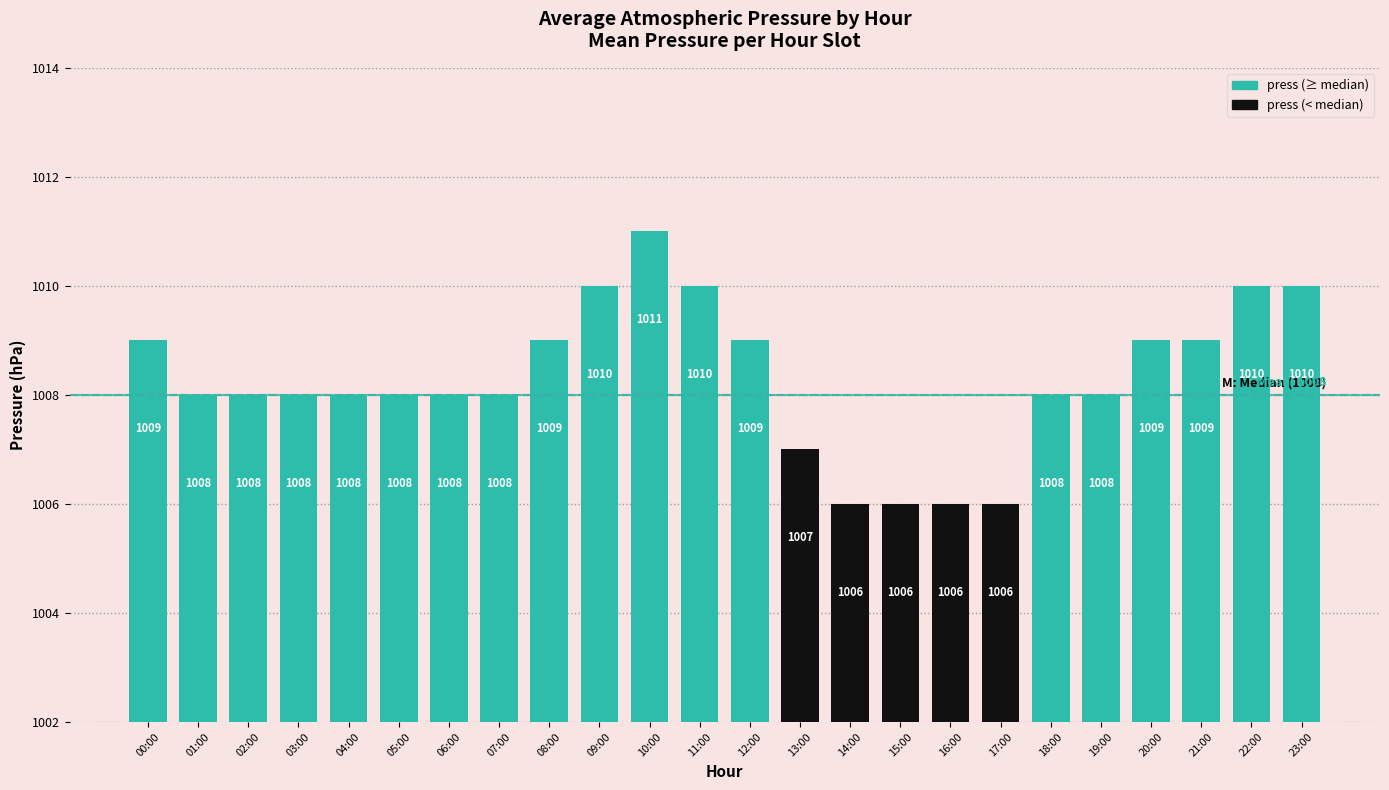

The value at 00:00 is 1009. True or false?

True